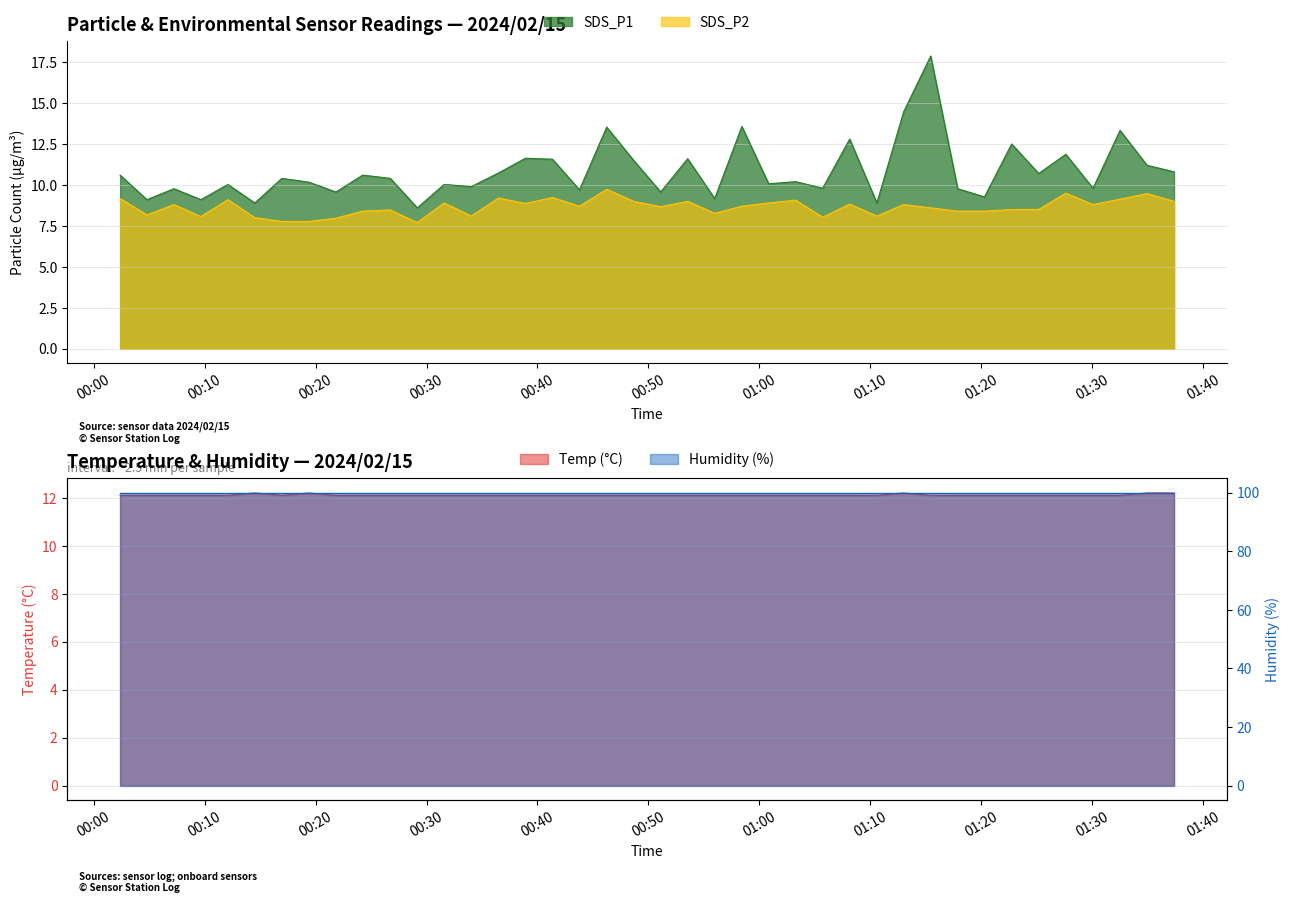

What is the difference between the SDS_P1 values at 2024/02/15 00:19:23 and 2024/02/15 00:02:23?

0.4